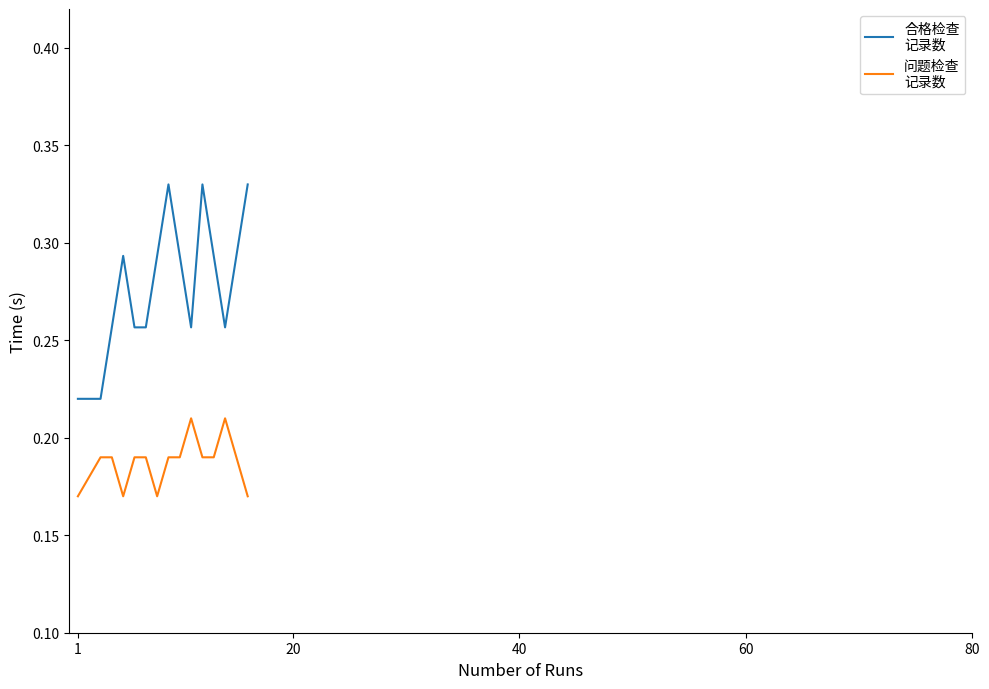

Does the chart display data point markers on the line(s)?

No